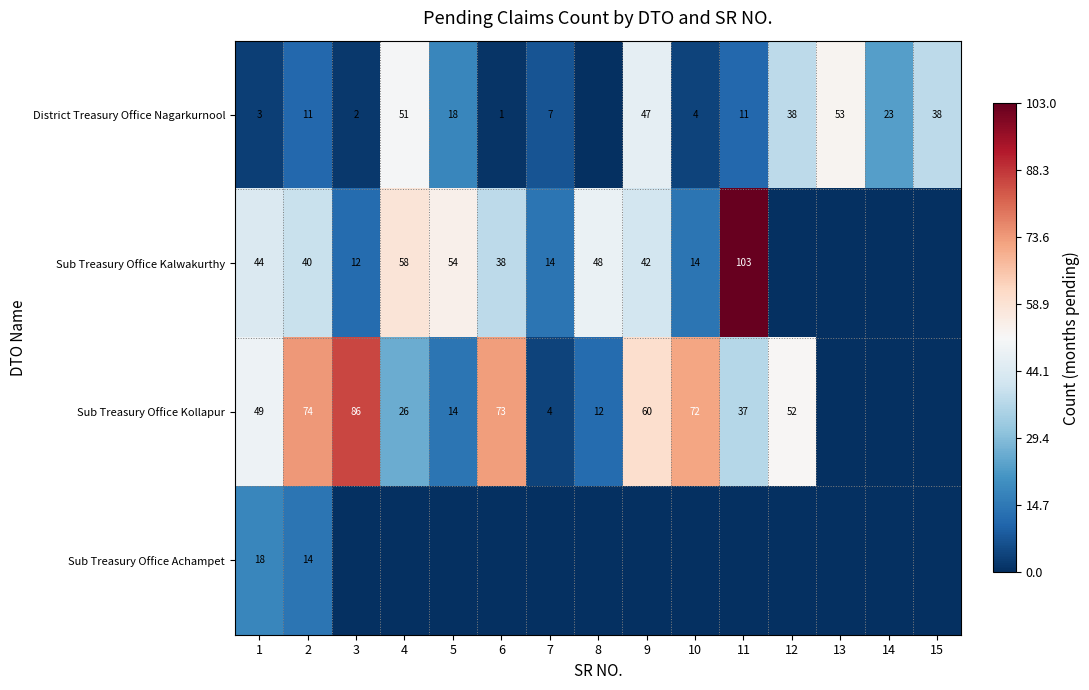

What is the difference between the Sub Treasury Office Kollapur values at 12 and 5?

38